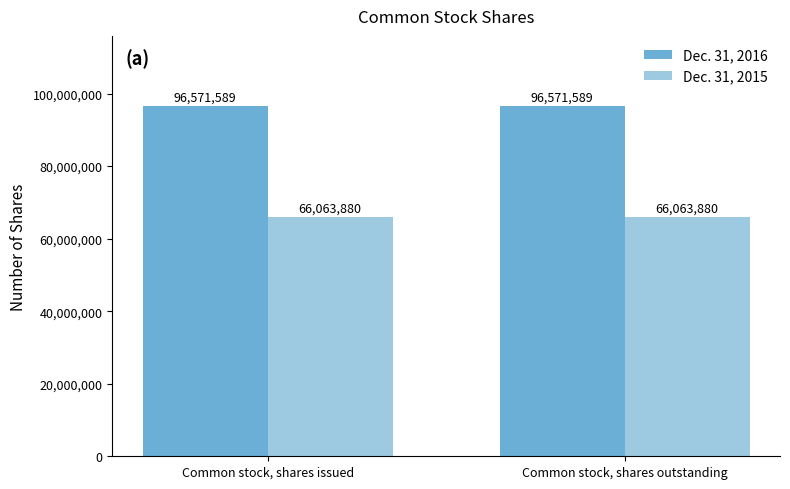

Reading left to right, transcribe all the data shown in this chart.

Dec. 31, 2016: 96571589	96571589
Dec. 31, 2015: 66063880	66063880